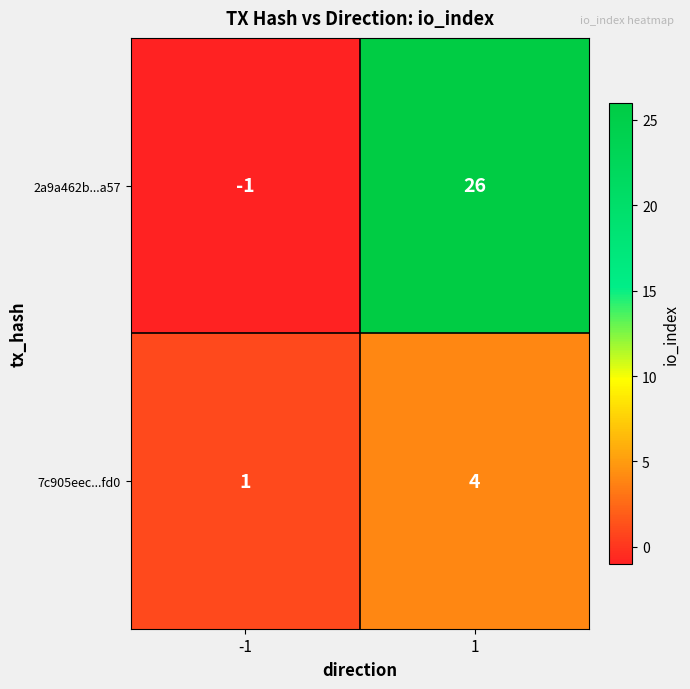

Reading left to right, list all the values displayed in this chart.

2a9a462b...a57: -1	26
7c905eec...fd0: 1	4